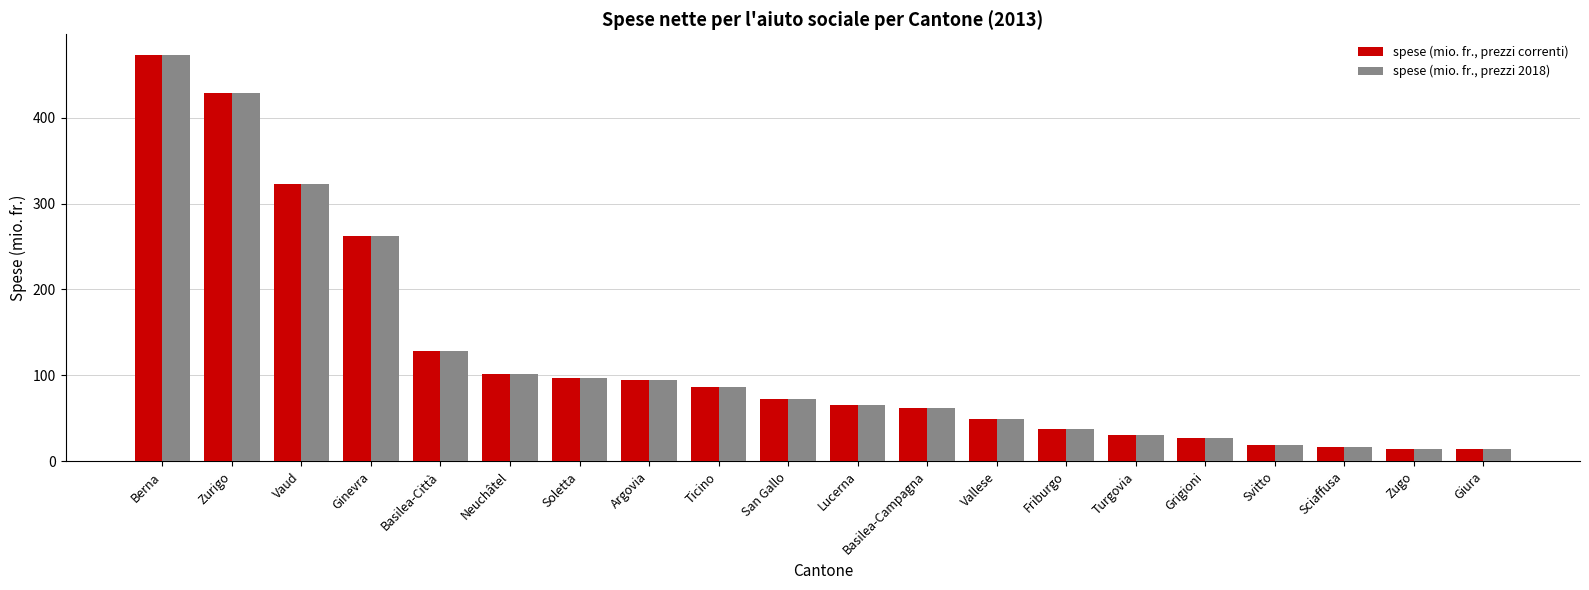

Between San Gallo and Friburgo, which series saw the biggest shift?

spese (mio. fr., prezzi correnti)